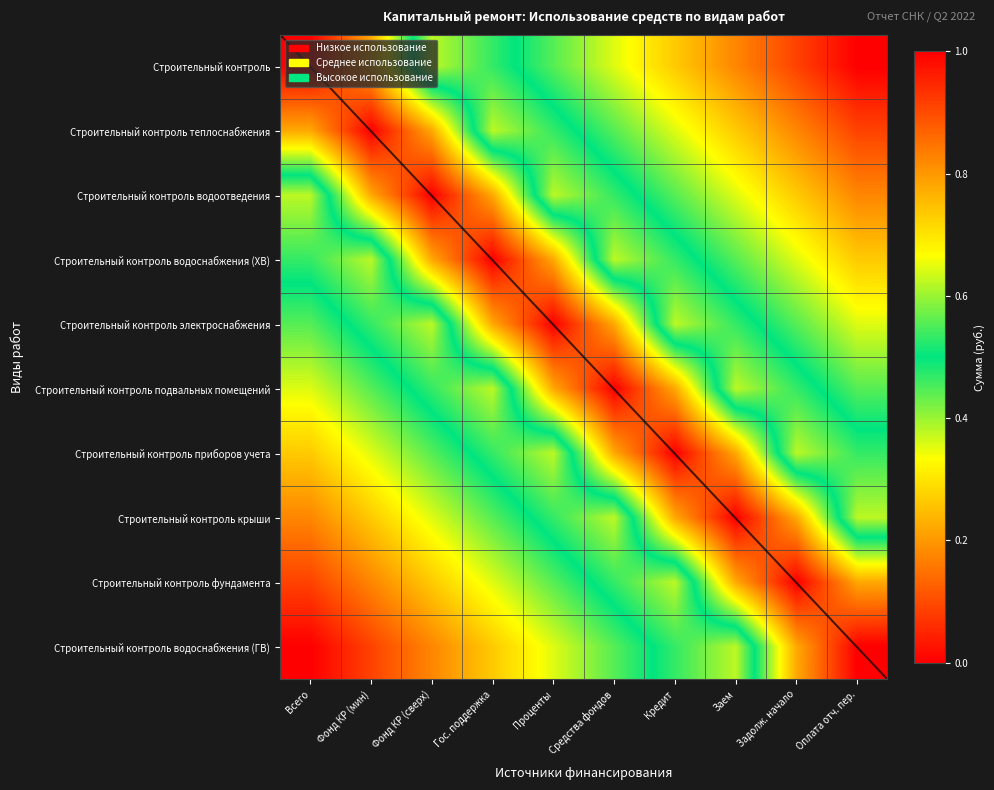

How many series are shown in this chart?

10